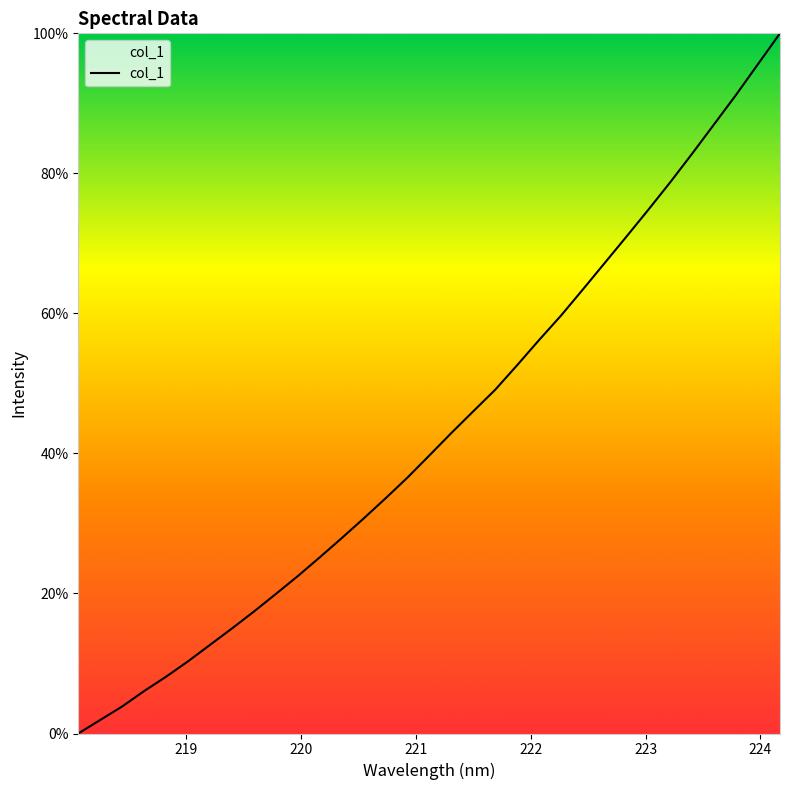

What is the maximum value shown in the chart?

100.0